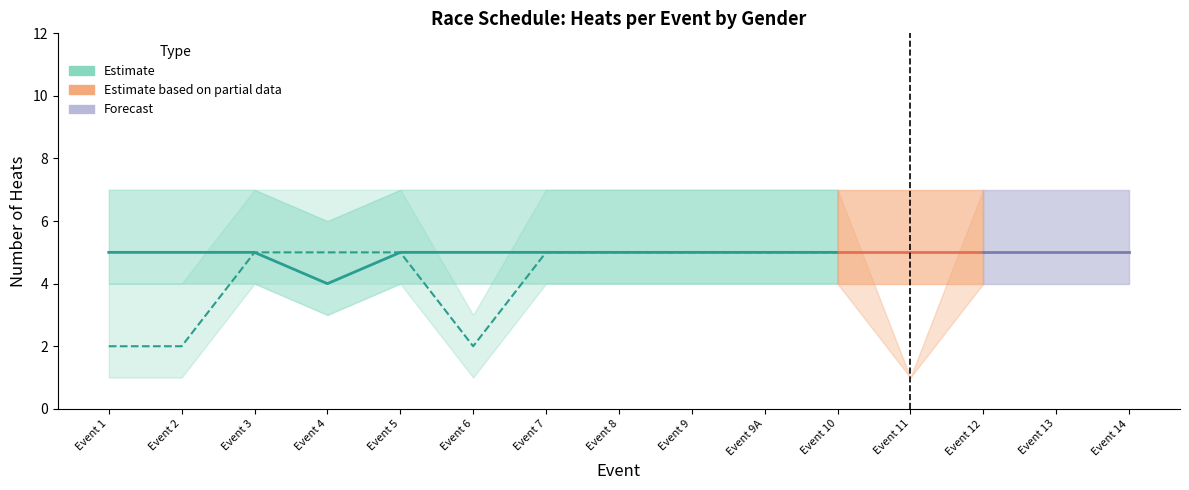

At which category is the sum across all series the highest?

Event 3